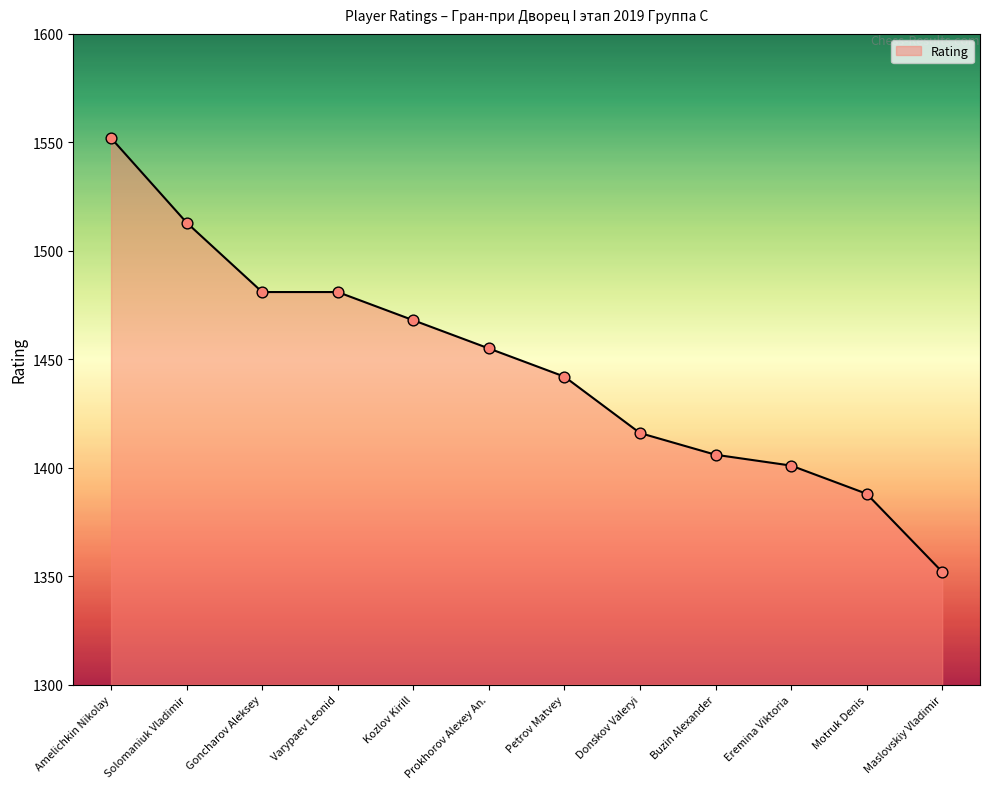

Which has a higher value, Solomaniuk Vladimir or Prokhorov Alexey An.?

Solomaniuk Vladimir